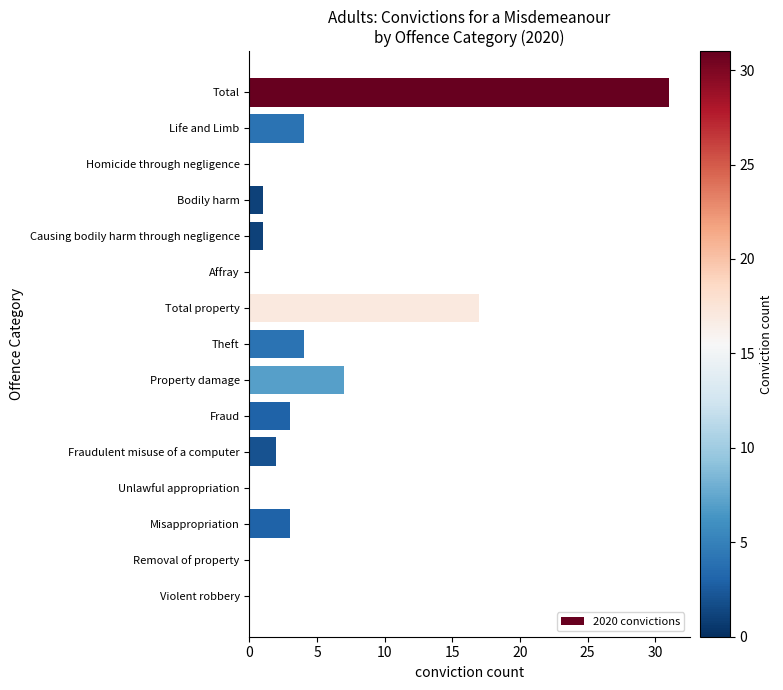

What is the sum of the values at Life and Limb and Violent robbery?

4